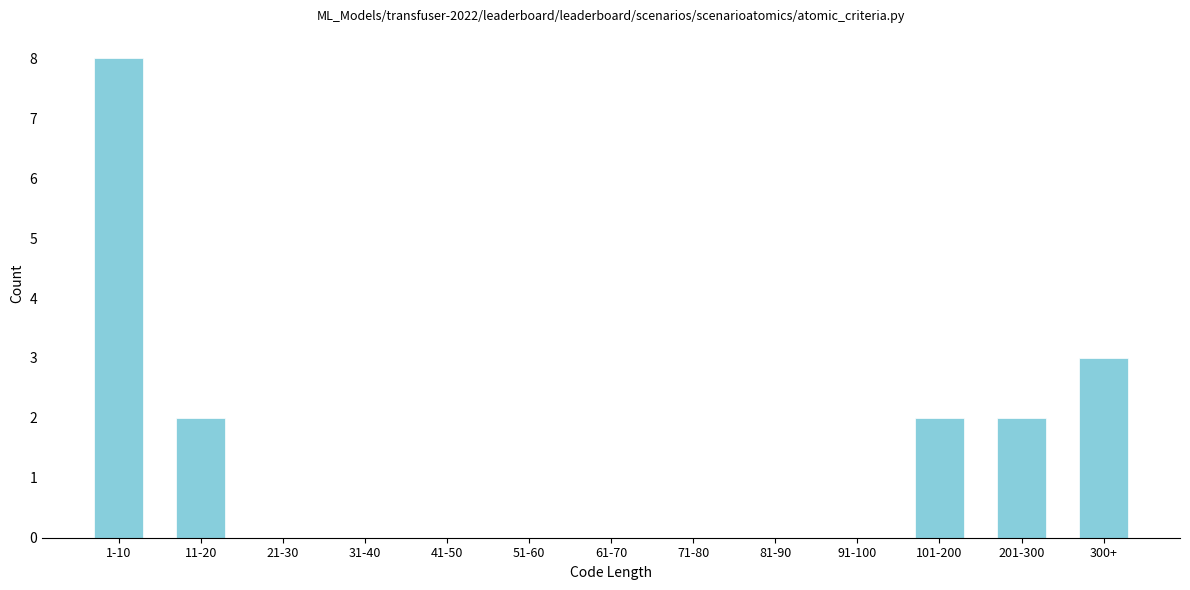

Reading right to left, what are all the values shown in this chart?

300+=3	201-300=2	101-200=2	91-100=0	81-90=0	71-80=0	61-70=0	51-60=0	41-50=0	31-40=0	21-30=0	11-20=2	1-10=8